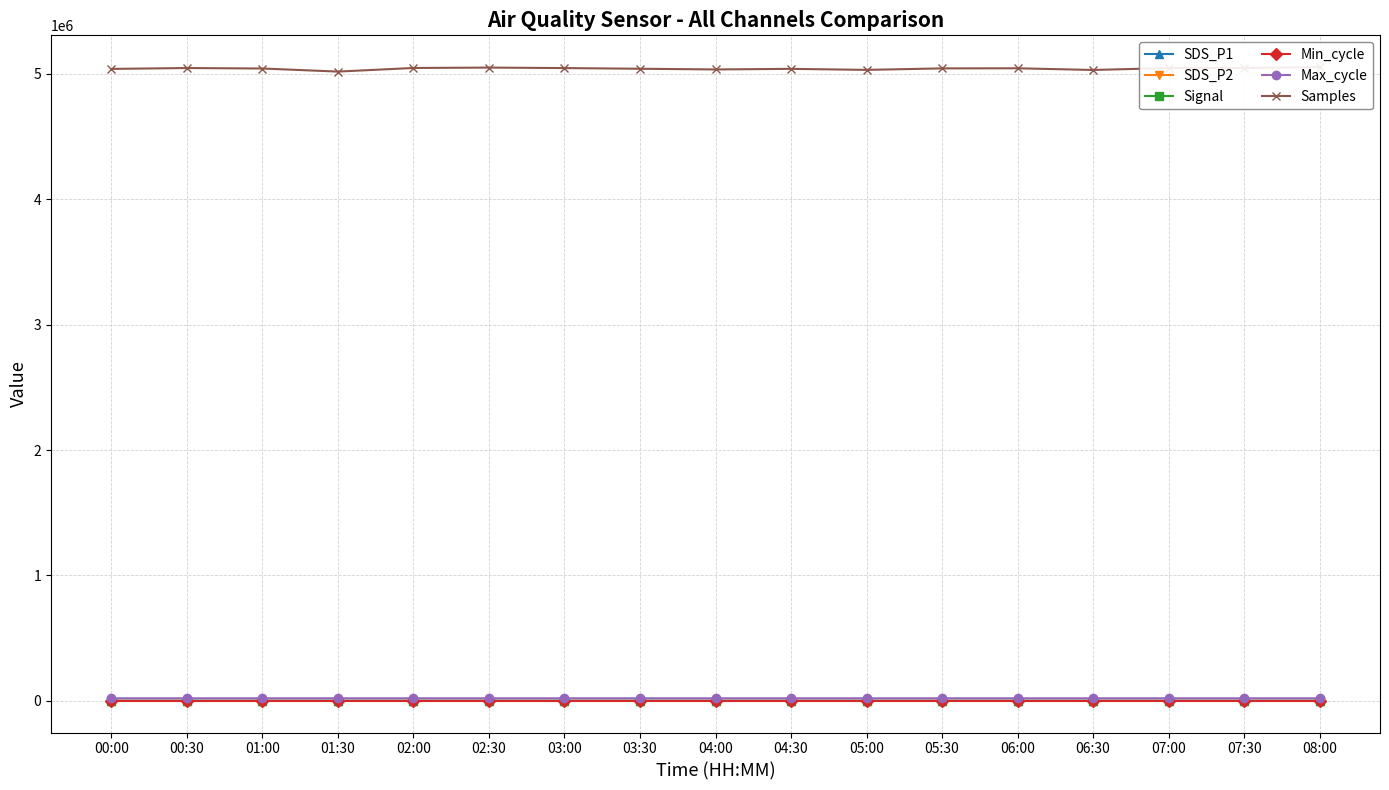

What is the difference between the second highest and second lowest values in the Max_cycle series?

16.0